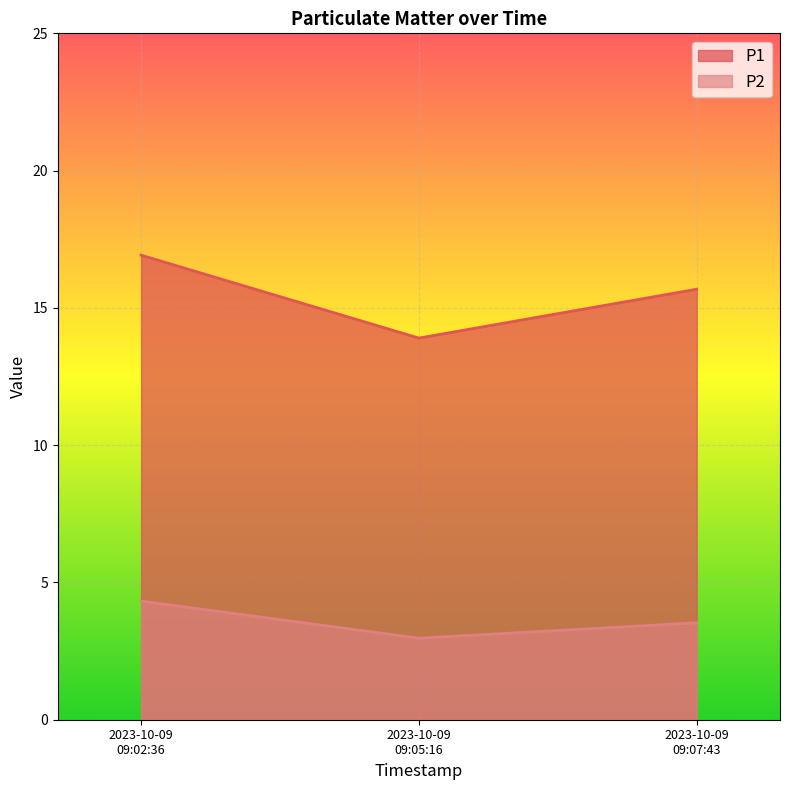

At how many categories does at least one series exceed 15?

2